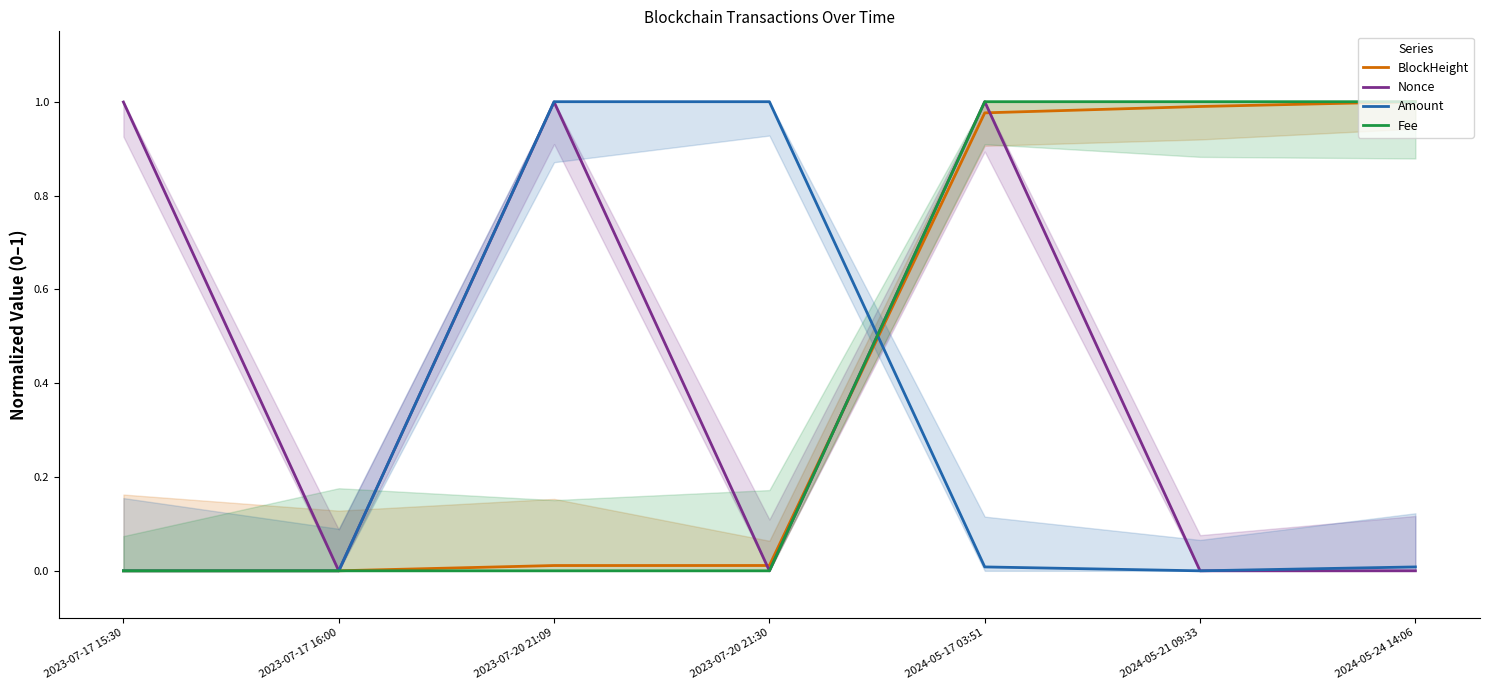

How many intersections are there between Fee and BlockHeight?

1